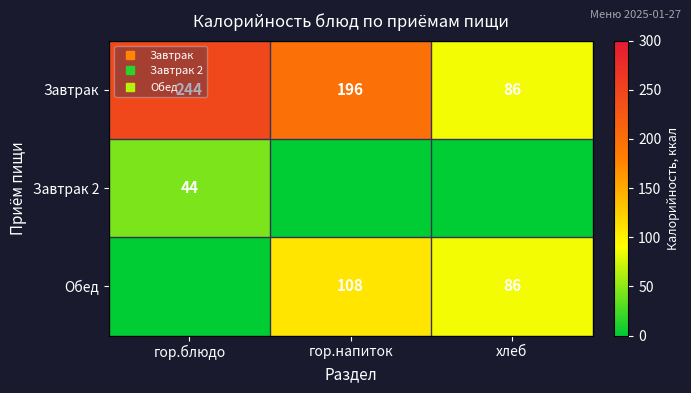

Which series has the largest range (max minus min)?

Завтрак